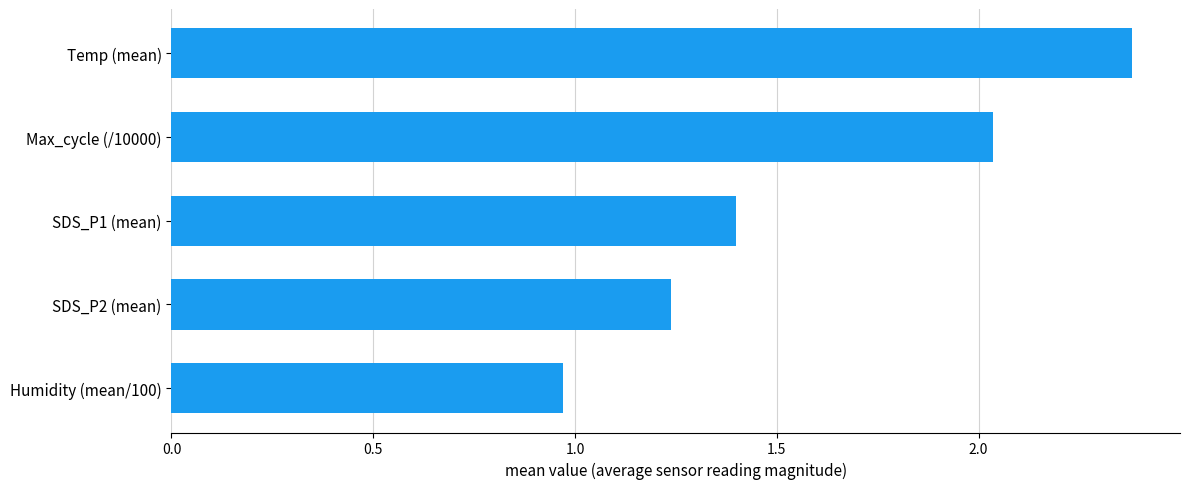

How many data points does each series have?

5